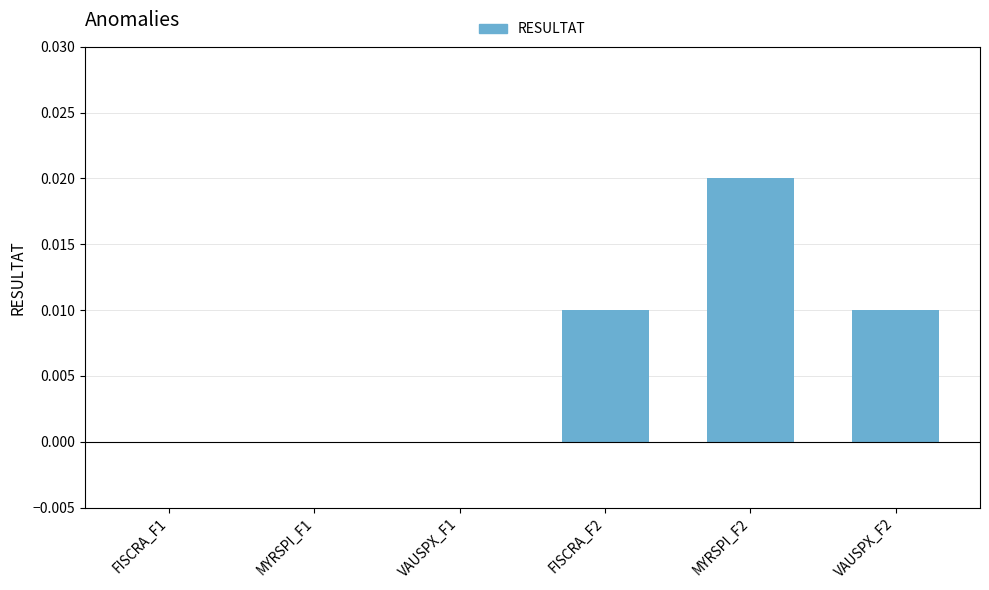

Between MYRSPI_F2 and VAUSPX_F1, which is larger?

MYRSPI_F2